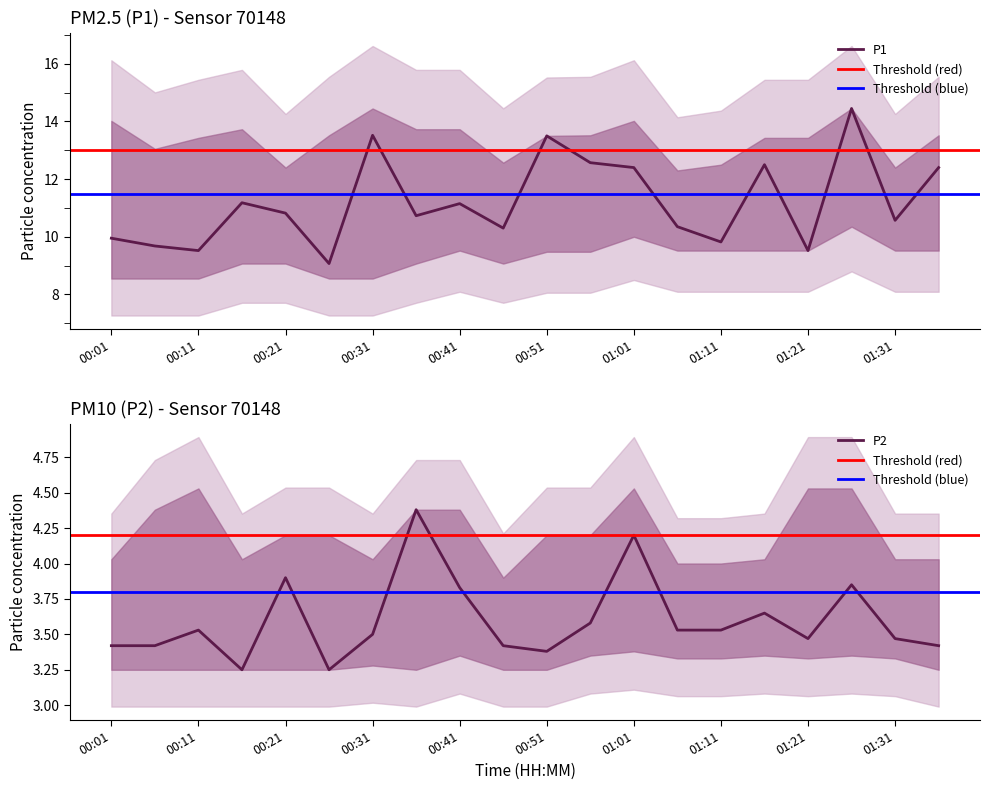

Reading right to left, what are all the values shown in this chart?

P1: 12.4	10.6	14.4	9.5	12.5	9.8	10.3	12.4	12.6	13.5	10.3	11.2	10.7	13.5	9.1	10.8	11.2	9.5	9.7	9.9
P2: 3.4	3.5	3.9	3.5	3.6	3.5	3.5	4.2	3.6	3.4	3.4	3.8	4.4	3.5	3.2	3.9	3.2	3.5	3.4	3.4